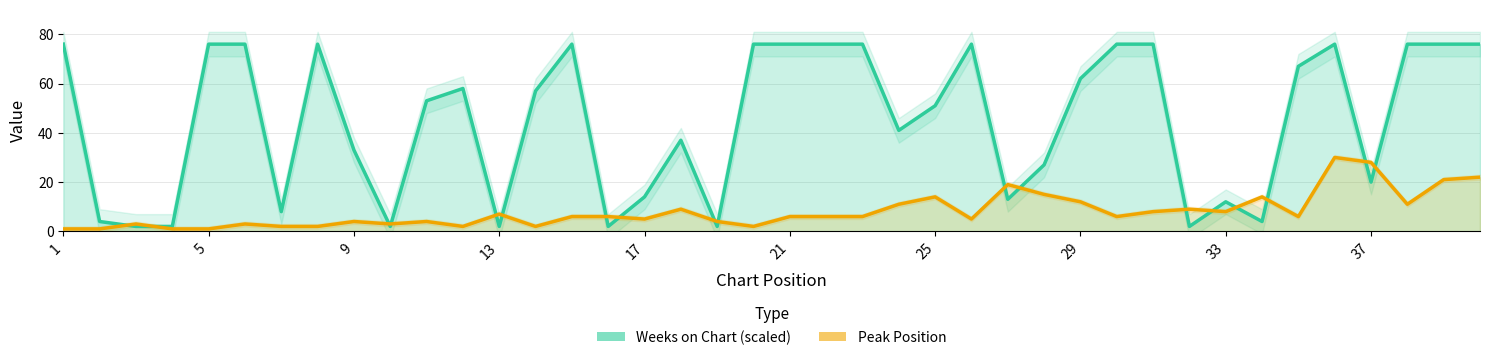

How many values in the Peak Position series exceed 6?

16